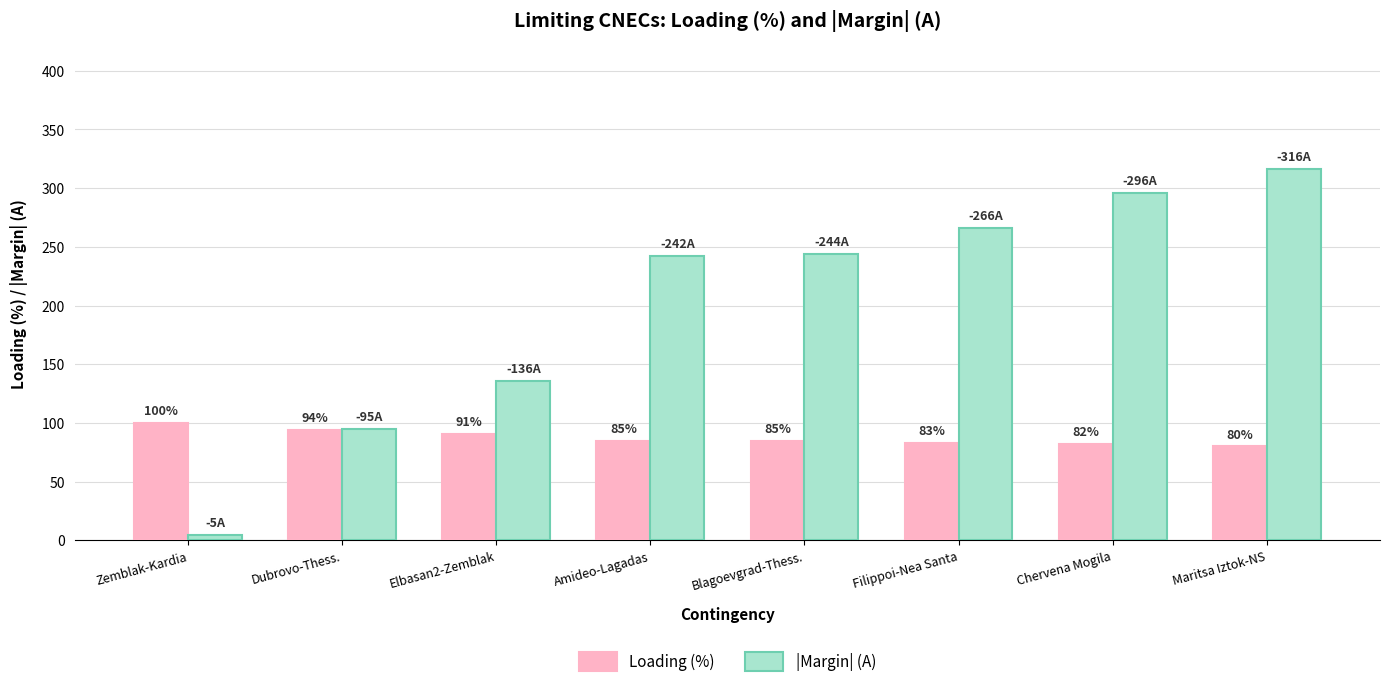

What position from the right is Chervena Mogila?

2